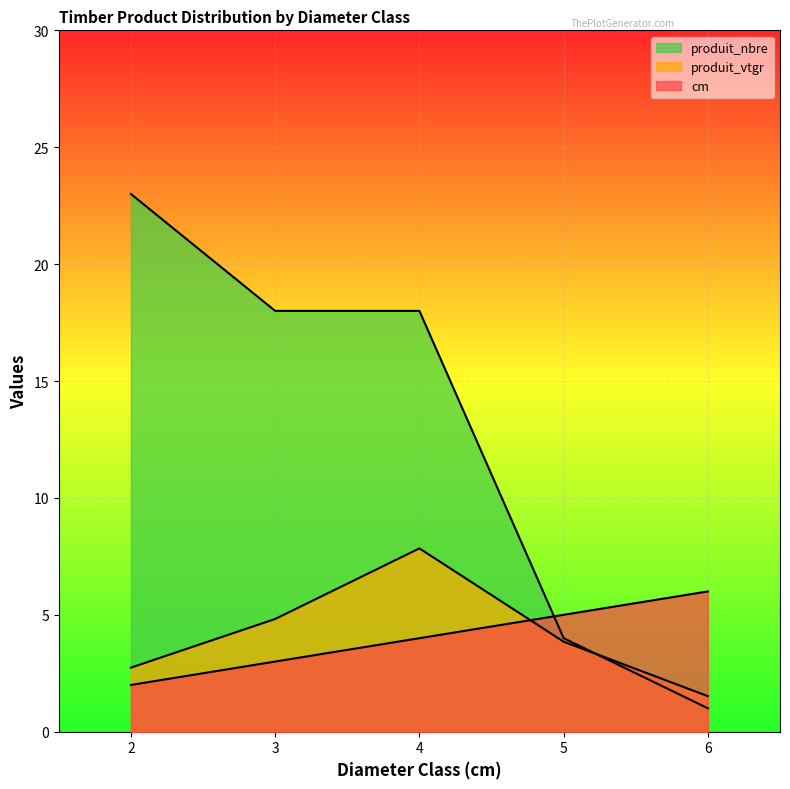

Reading right to left, transcribe all the data shown in this chart.

cm: 6=6.0	5=5.0	4=4.0	3=3.0	2=2.0
produit_vtgr: 6=1.5	5=3.9	4=7.8	3=4.8	2=2.7
produit_nbre: 6=1.0	5=4.0	4=18.0	3=18.0	2=23.0